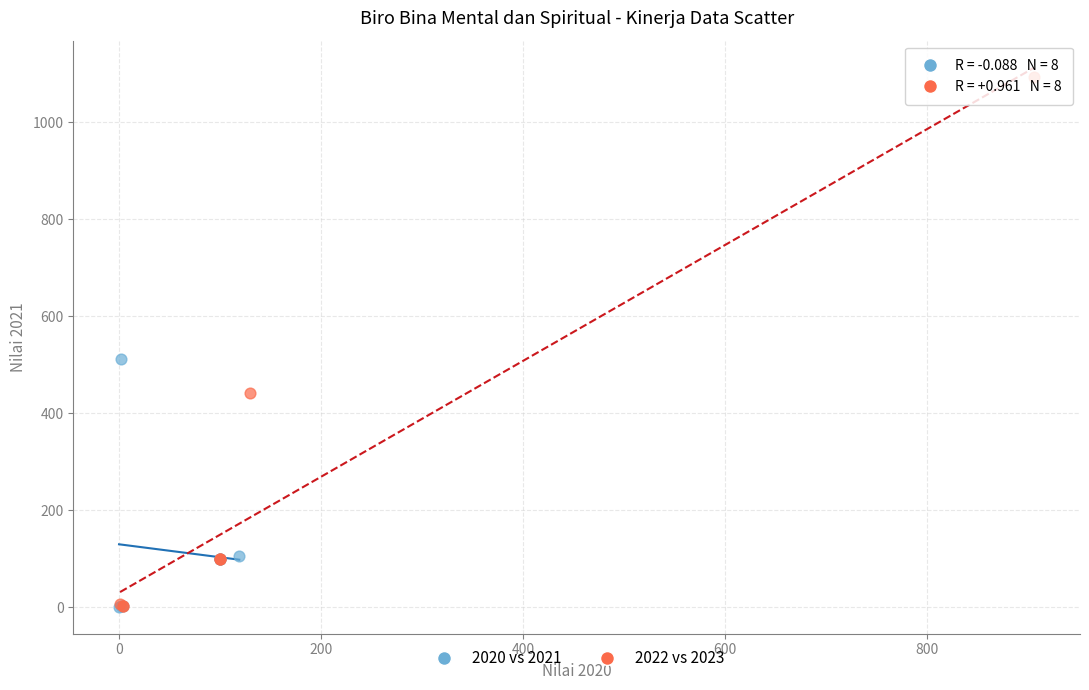

Which series has the largest Y range (max minus min)?

2022 vs 2023